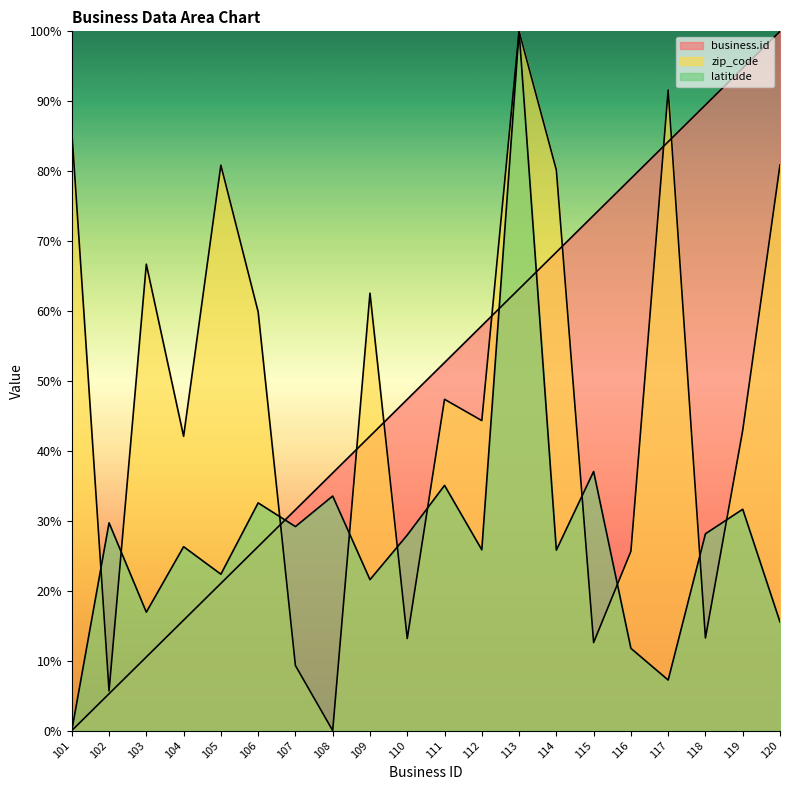

How many lines are shown in the chart?

3